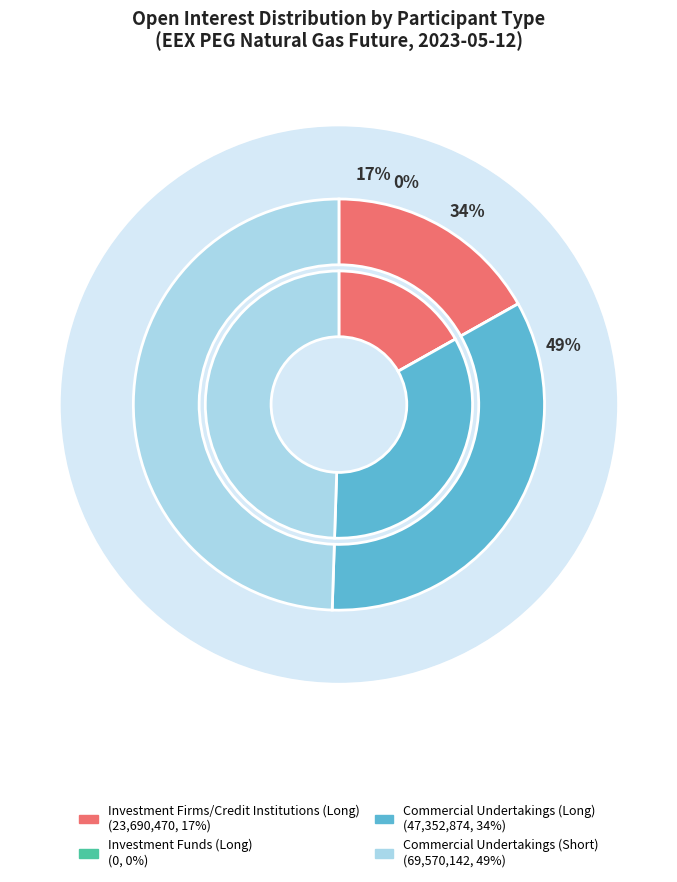

To the nearest percent, what is the combined percentage of Commercial Undertakings (Short) and Investment Firms/Credit Institutions (Long)?

66%